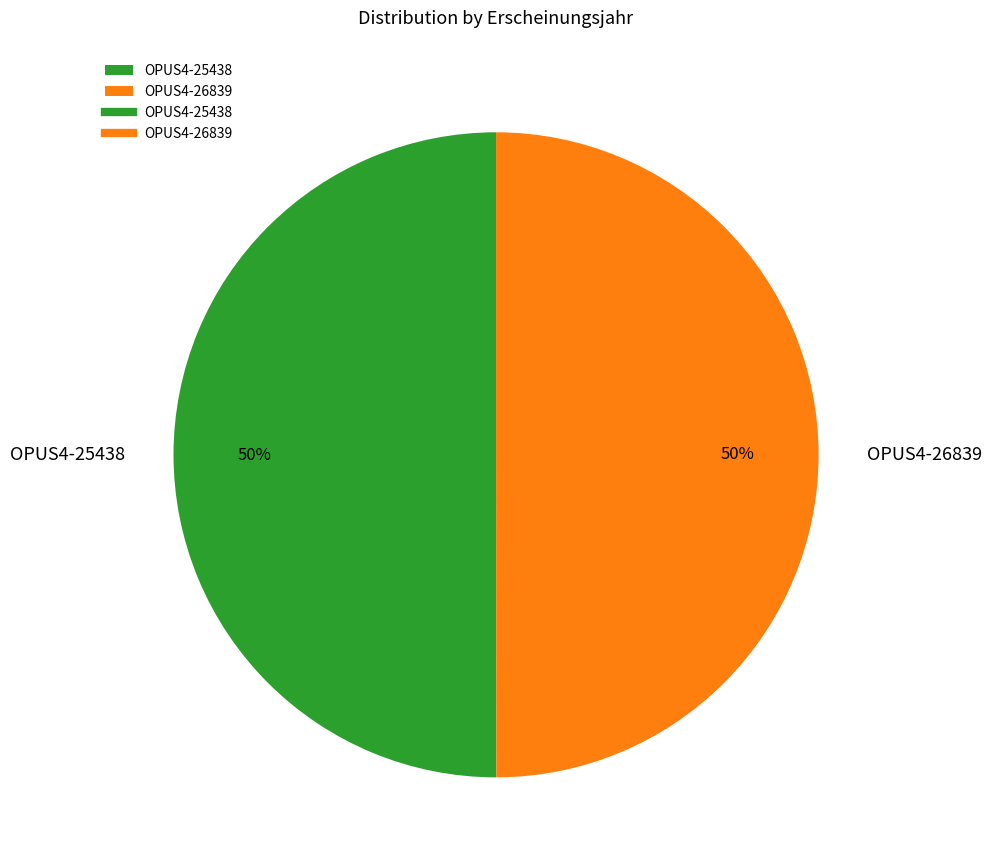

What is the ratio of the value at OPUS4-26839 to the value at OPUS4-25438?

1.0